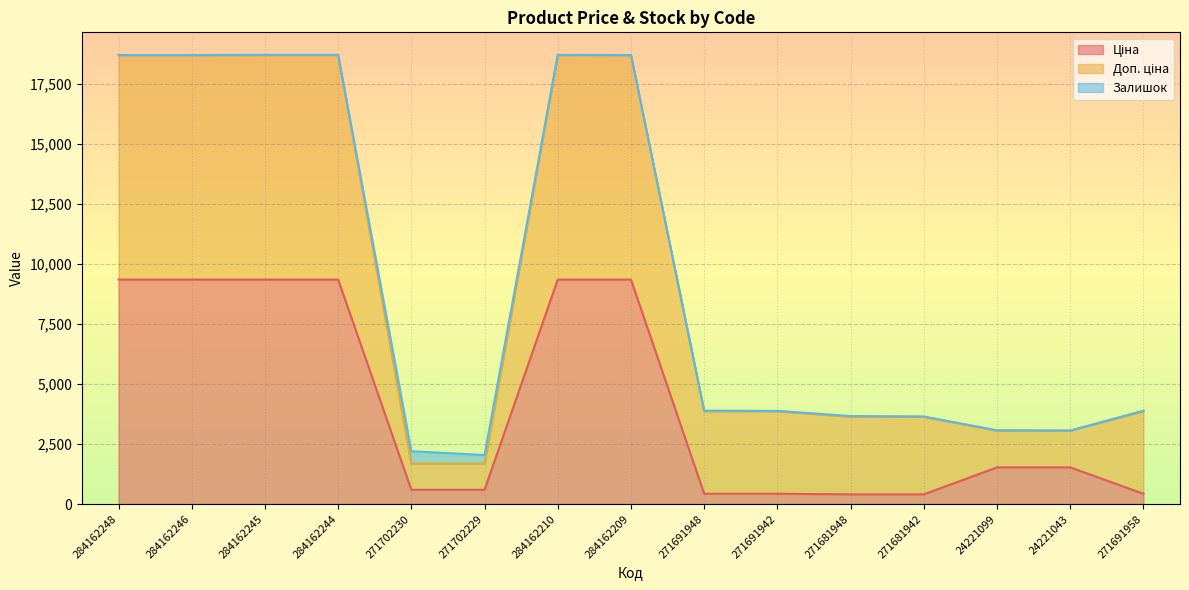

What is the difference between the second highest and minimum values in the Доп. ціна series?

17001.4